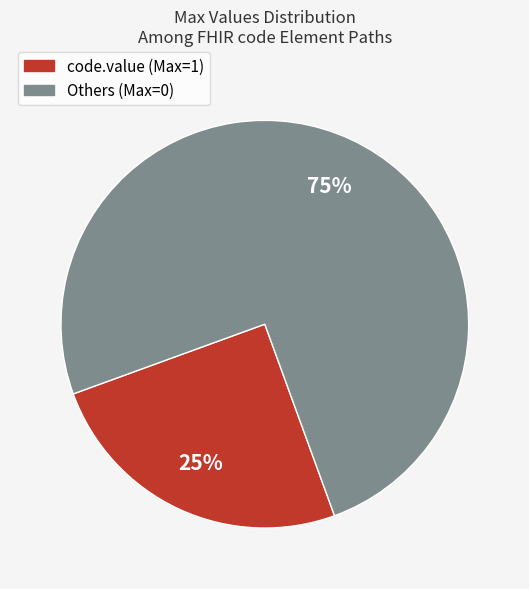

Does any single category account for the majority?

Yes